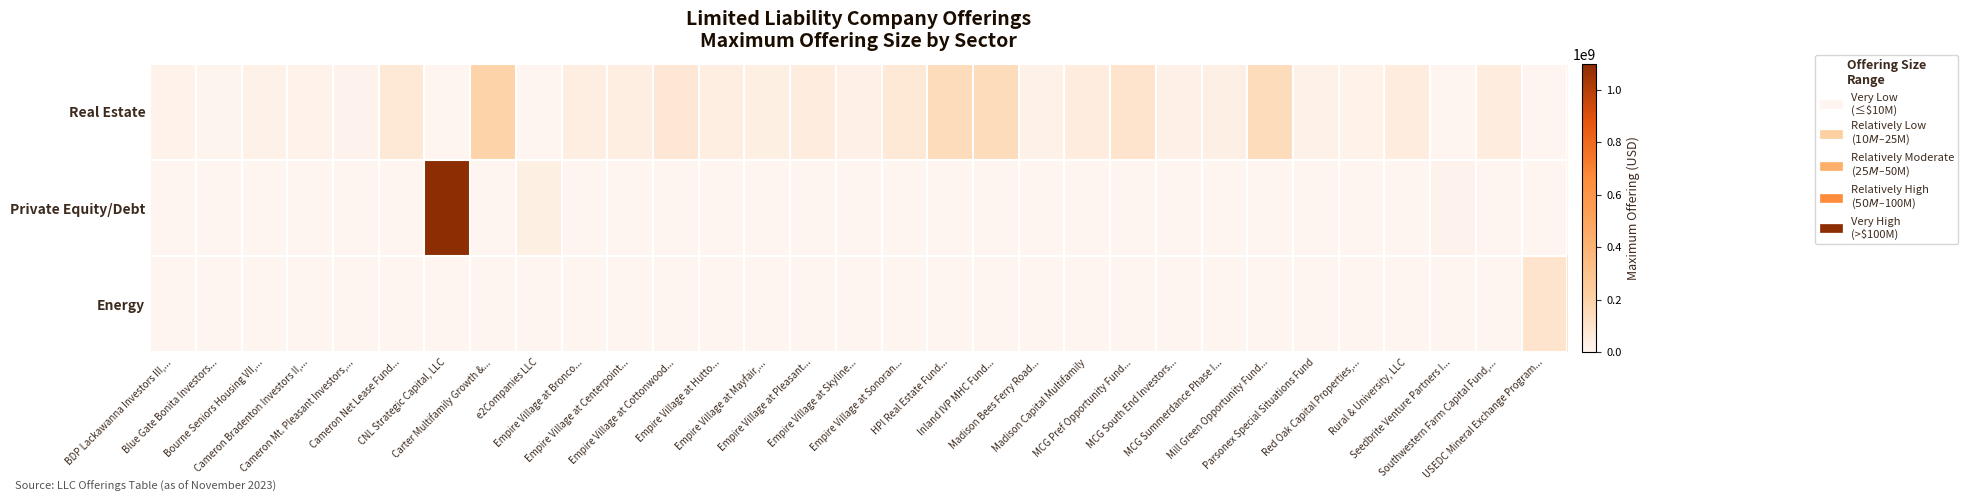

Reading right to left, what are all the values shown in this chart?

Real Estate: USEDC Mineral Exchange Program...=0	Southwestern Farm Capital Fund,...=50000000	Seedbrite Venture Partners I...=0	Rural & University, LLC=50000000	Red Oak Capital Properties,...=17500000	Parsonex Special Situations Fund=25000000	Mill Green Opportunity Fund...=150000000	MCG Summerdance Phase I...=31000000	MCG South End Investors...=29705000	MCG Pref Opportunity Fund...=100000000	Madison Capital Multifamily=50000000	Madison Bees Ferry Road...=23437500	Inland IVP MHC Fund...=150000000	HPI Real Estate Fund...=150000000	Empire Village at Sonoran...=70000000	Empire Village at Skyline...=30000000	Empire Village at Pleasant...=50000000	Empire Village at Mayfair,...=35000000	Empire Village at Hutto...=40000000	Empire Village at Cottonwood...=80000000	Empire Village at Centerpoint...=40000000	Empire Village at Bronco...=40000000	e2Companies LLC=0	Carter Multifamily Growth &...=200000000	CNL Strategic Capital, LLC=0	Cameron Net Lease Fund...=75000000	Cameron Mt. Pleasant Investors,...=12000000	Cameron Bradenton Investors II,...=13000000	Bourne Seniors Housing VII,...=25000000	Blue Gate Bonita Investors...=7000000	BDP Lackawanna Investors III,...=13422234
Private Equity/Debt: USEDC Mineral Exchange Program...=0	Southwestern Farm Capital Fund,...=0	Seedbrite Venture Partners I...=10000000	Rural & University, LLC=0	Red Oak Capital Properties,...=0	Parsonex Special Situations Fund=0	Mill Green Opportunity Fund...=0	MCG Summerdance Phase I...=0	MCG South End Investors...=0	MCG Pref Opportunity Fund...=0	Madison Capital Multifamily=0	Madison Bees Ferry Road...=0	Inland IVP MHC Fund...=0	HPI Real Estate Fund...=0	Empire Village at Sonoran...=0	Empire Village at Skyline...=0	Empire Village at Pleasant...=0	Empire Village at Mayfair,...=0	Empire Village at Hutto...=0	Empire Village at Cottonwood...=0	Empire Village at Centerpoint...=0	Empire Village at Bronco...=0	e2Companies LLC=38500000	Carter Multifamily Growth &...=0	CNL Strategic Capital, LLC=1100000000	Cameron Net Lease Fund...=0	Cameron Mt. Pleasant Investors,...=0	Cameron Bradenton Investors II,...=0	Bourne Seniors Housing VII,...=0	Blue Gate Bonita Investors...=0	BDP Lackawanna Investors III,...=0
Energy: USEDC Mineral Exchange Program...=100000000	Southwestern Farm Capital Fund,...=0	Seedbrite Venture Partners I...=0	Rural & University, LLC=0	Red Oak Capital Properties,...=0	Parsonex Special Situations Fund=0	Mill Green Opportunity Fund...=0	MCG Summerdance Phase I...=0	MCG South End Investors...=0	MCG Pref Opportunity Fund...=0	Madison Capital Multifamily=0	Madison Bees Ferry Road...=0	Inland IVP MHC Fund...=0	HPI Real Estate Fund...=0	Empire Village at Sonoran...=0	Empire Village at Skyline...=0	Empire Village at Pleasant...=0	Empire Village at Mayfair,...=0	Empire Village at Hutto...=0	Empire Village at Cottonwood...=0	Empire Village at Centerpoint...=0	Empire Village at Bronco...=0	e2Companies LLC=0	Carter Multifamily Growth &...=0	CNL Strategic Capital, LLC=0	Cameron Net Lease Fund...=0	Cameron Mt. Pleasant Investors,...=0	Cameron Bradenton Investors II,...=0	Bourne Seniors Housing VII,...=0	Blue Gate Bonita Investors...=0	BDP Lackawanna Investors III,...=0